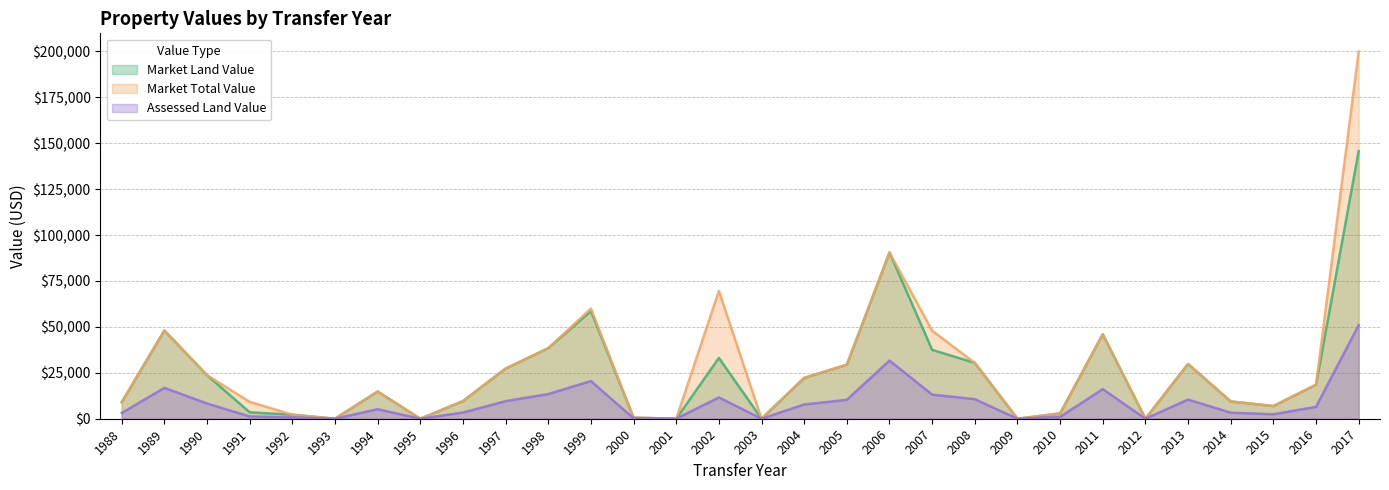

What is the total value across all series at 2014?

22090